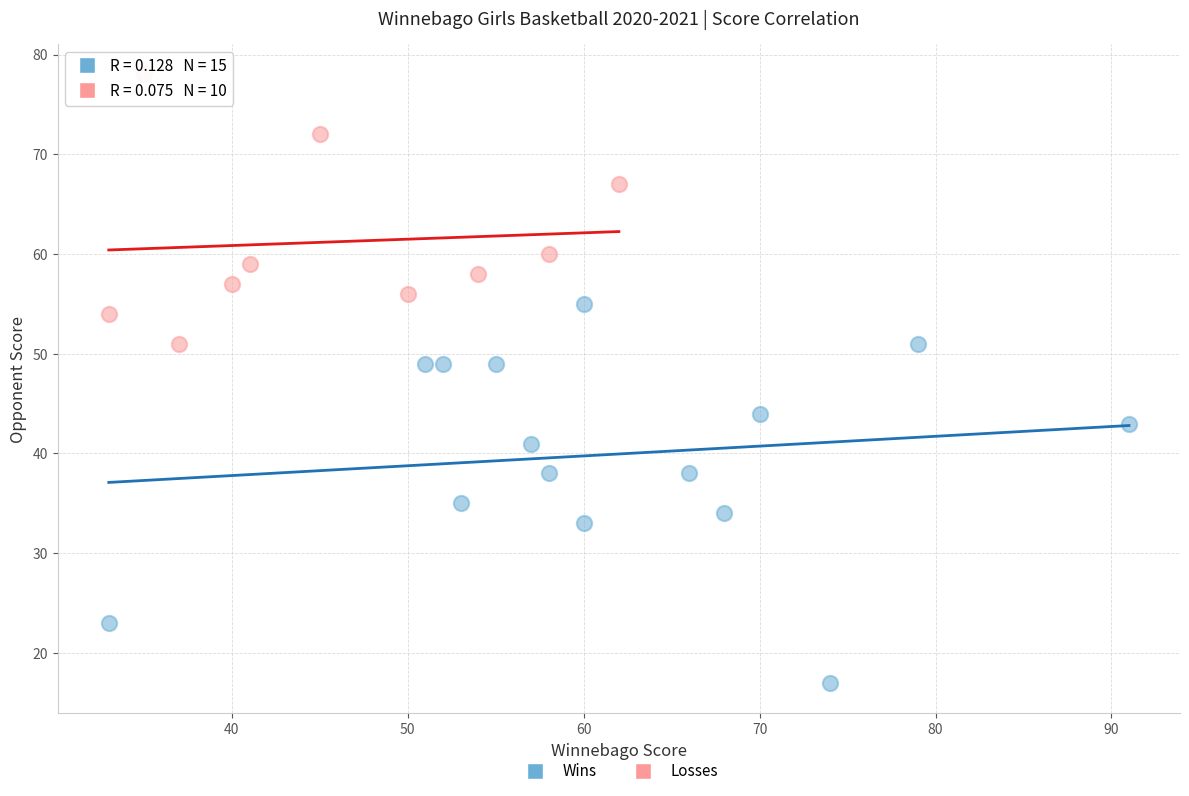

Which series reaches the minimum Y coordinate?

Wins